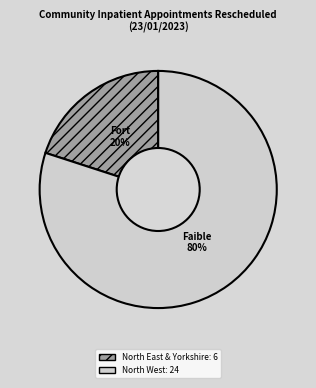

To the nearest percent, what is the difference between the largest and smallest slice percentages?

60%